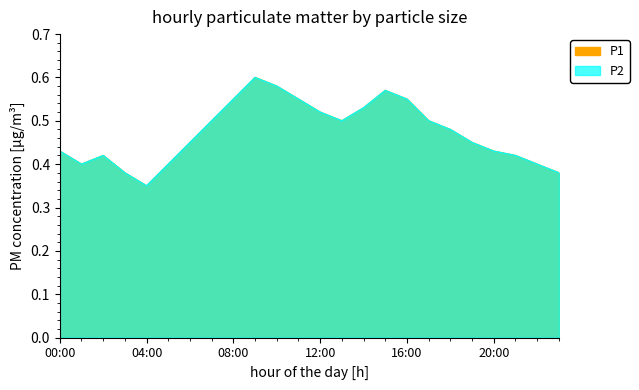

What is the total value across all series at 21:00?

0.8